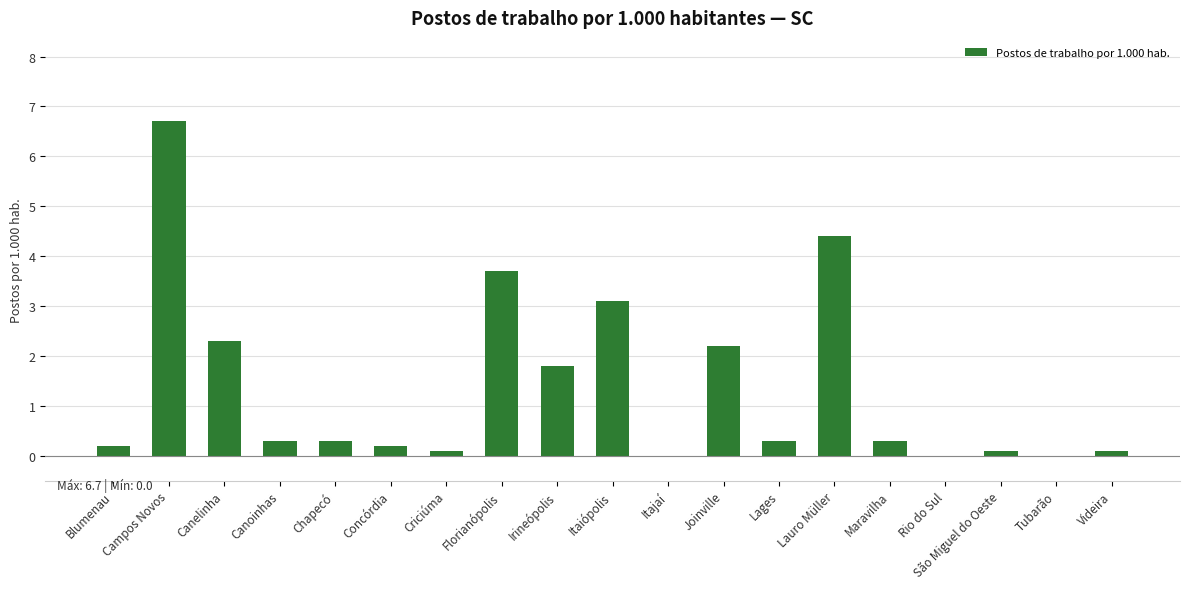

What is the sum of the values at Lages and Chapecó?

0.6